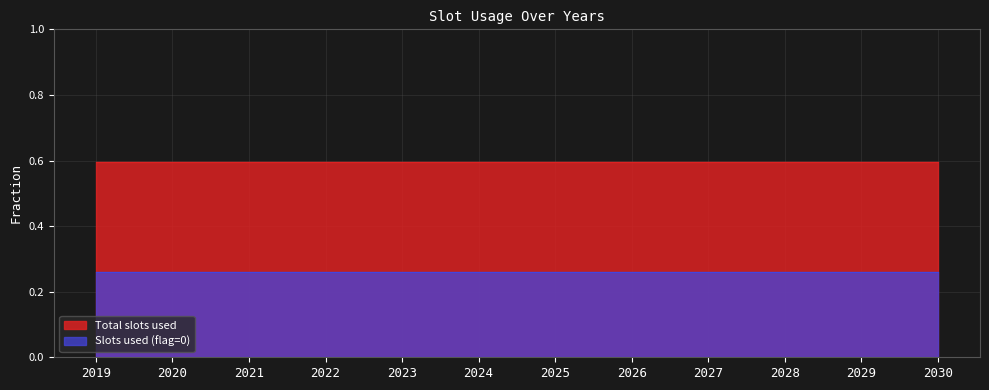

True or false: Total slots used has a value of 0.4 at 2027.

False